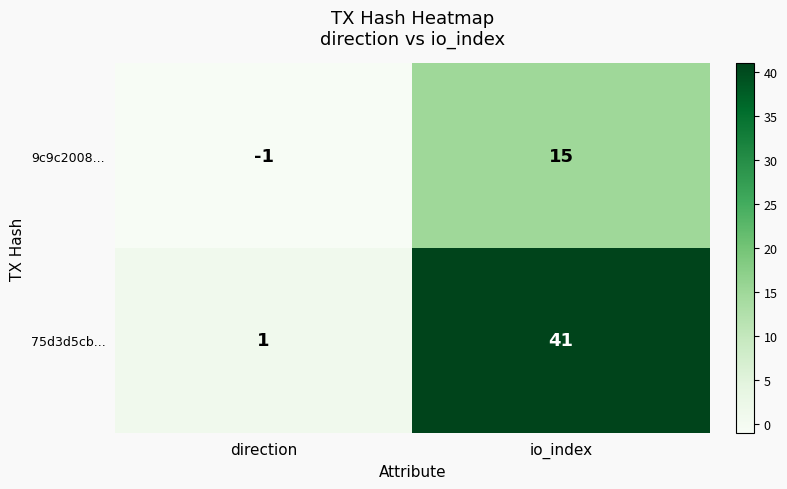

Is the value of 75d3d5cb... at direction greater than the value of 9c9c2008... at io_index?

No